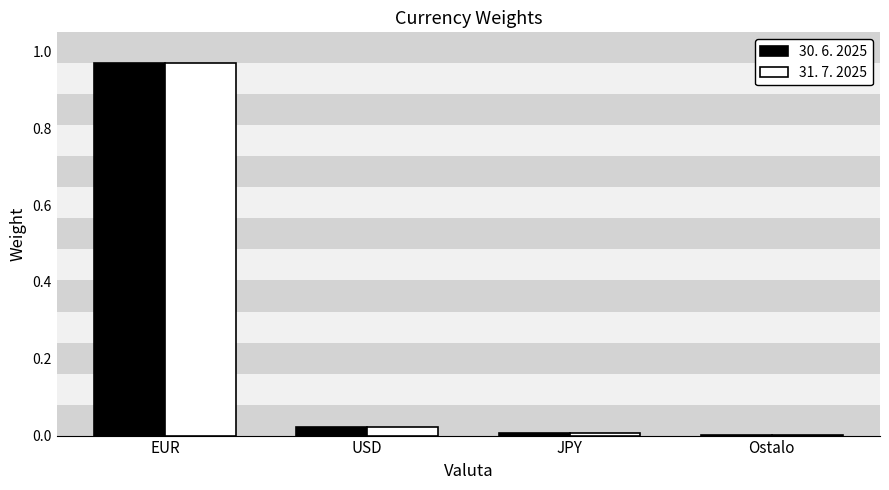

True or false: 31. 7. 2025 has a value of 0.0 at JPY.

True